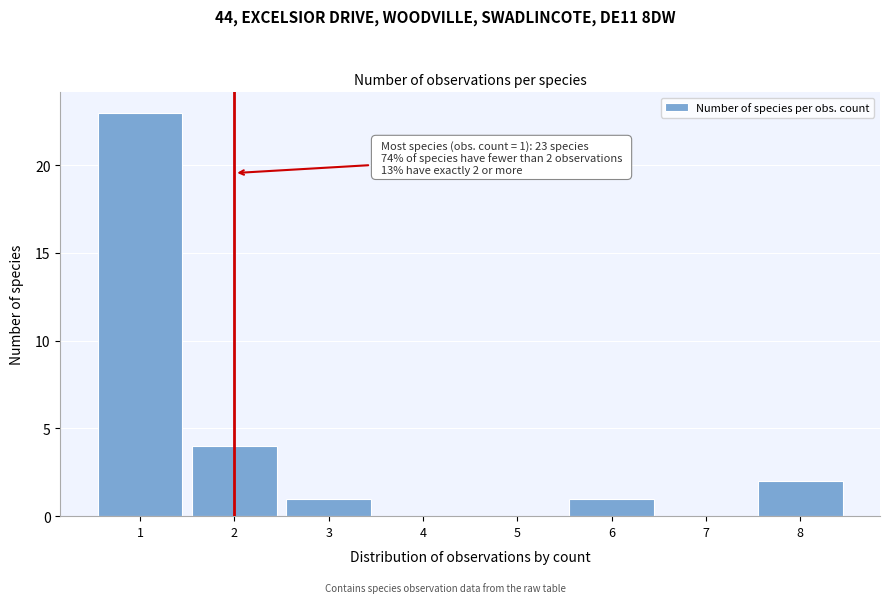

Which range on the x-axis has the tallest bar?

0.5 to 1.5